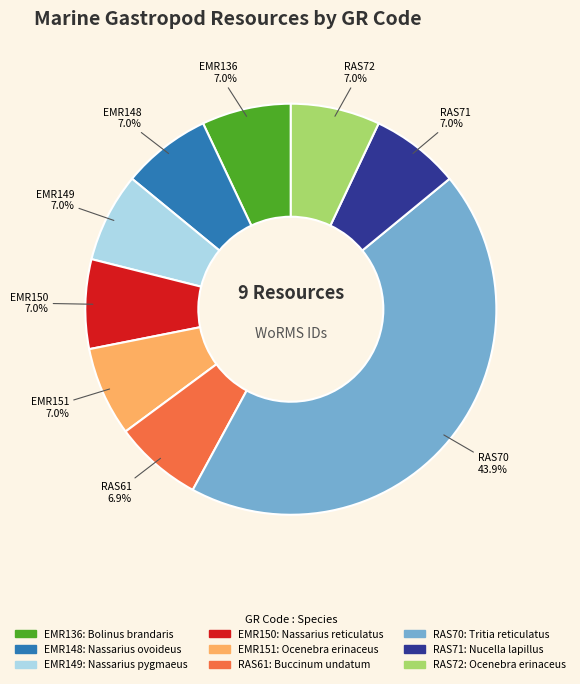

Is the sum of RAS70 and EMR148 greater than half?

Yes